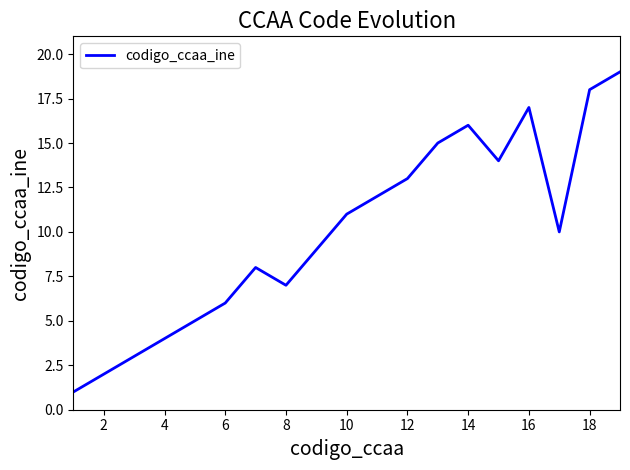

How many categories are shown in the chart?

19